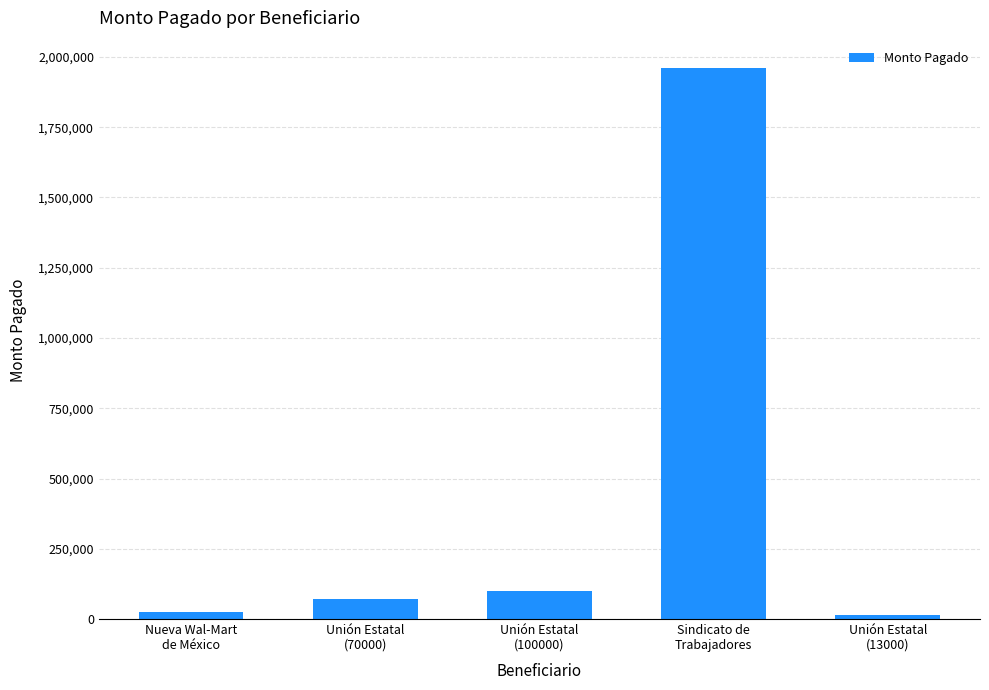

Reading left to right, transcribe all the data shown in this chart.

Nueva Wal-Mart
de México=25300	Unión Estatal
(70000)=70000	Unión Estatal
(100000)=100000	Sindicato de
Trabajadores=1960000	Unión Estatal
(13000)=13000